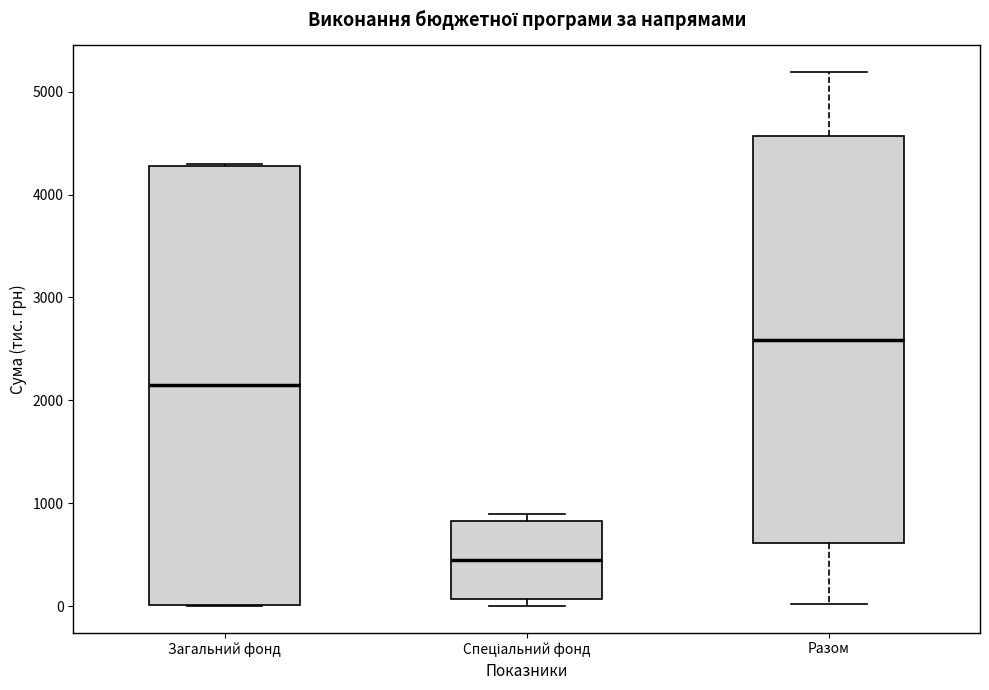

Which box's median line is the lowest?

Спеціальний фонд